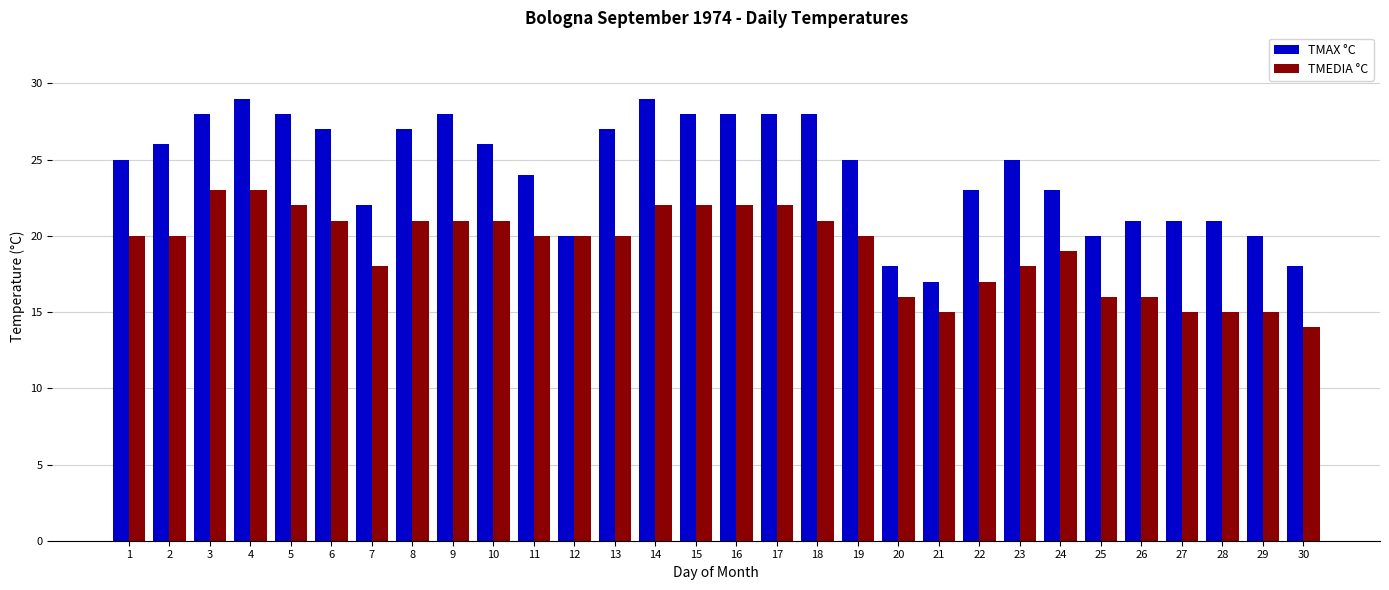

Reading left to right, extract all data points from this chart.

TMAX °C: 1=25	2=26	3=28	4=29	5=28	6=27	7=22	8=27	9=28	10=26	11=24	12=20	13=27	14=29	15=28	16=28	17=28	18=28	19=25	20=18	21=17	22=23	23=25	24=23	25=20	26=21	27=21	28=21	29=20	30=18
TMEDIA °C: 1=20	2=20	3=23	4=23	5=22	6=21	7=18	8=21	9=21	10=21	11=20	12=20	13=20	14=22	15=22	16=22	17=22	18=21	19=20	20=16	21=15	22=17	23=18	24=19	25=16	26=16	27=15	28=15	29=15	30=14